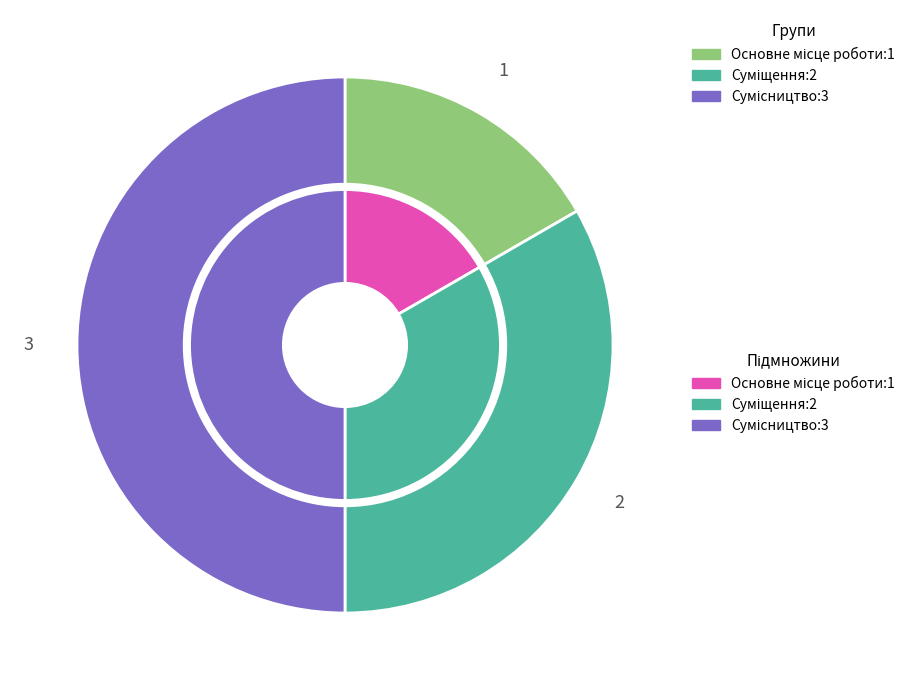

The Суміщення slice represents 33% of the pie. True or false?

True